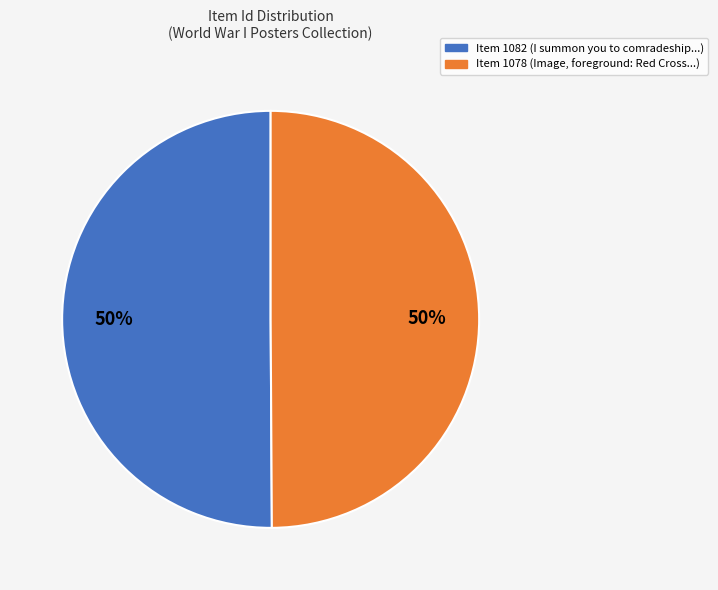

To the nearest percent, what is the combined percentage of Item 1082 and Item 1078?

100%